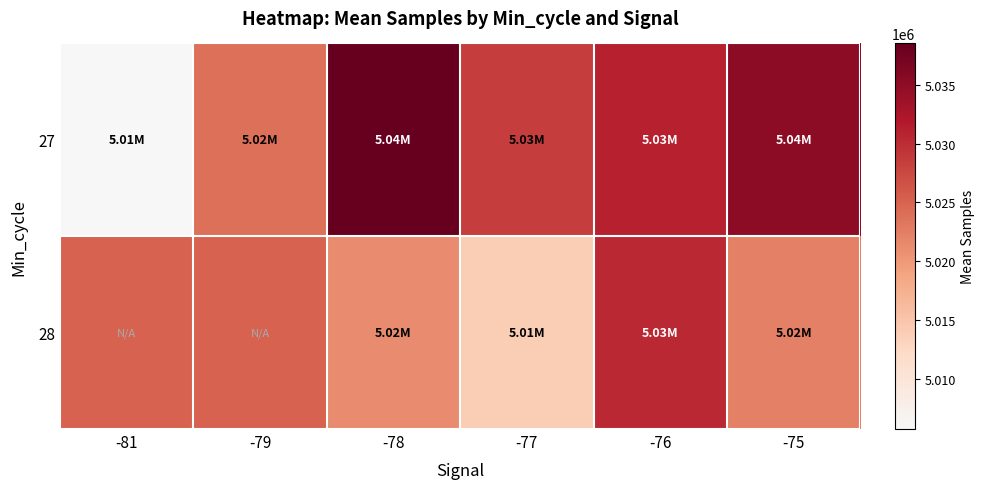

Which series changed the most between -78 and -77?

27